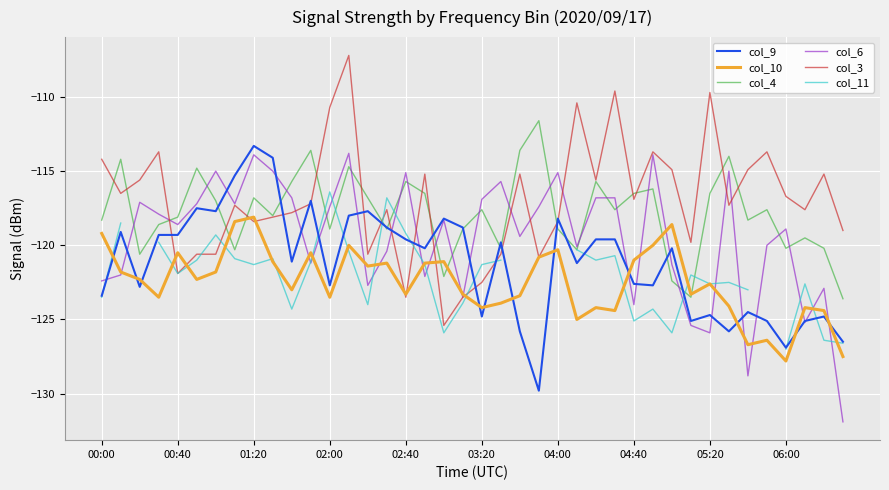

What is the approximate value of col_10 at 00:40?

-120.5